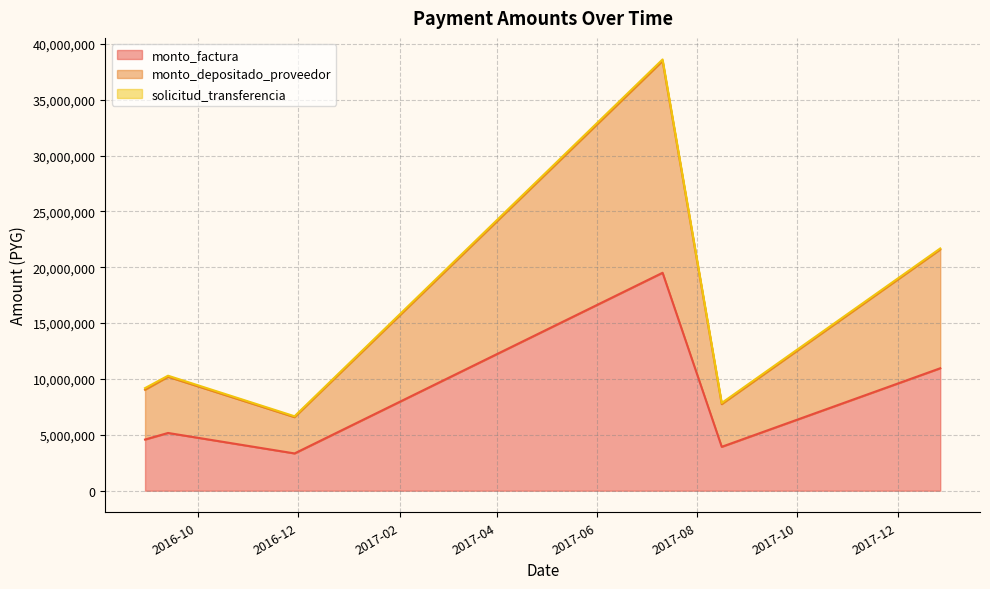

Which category has the lowest value in the monto_depositado_proveedor series?

2016-11-29